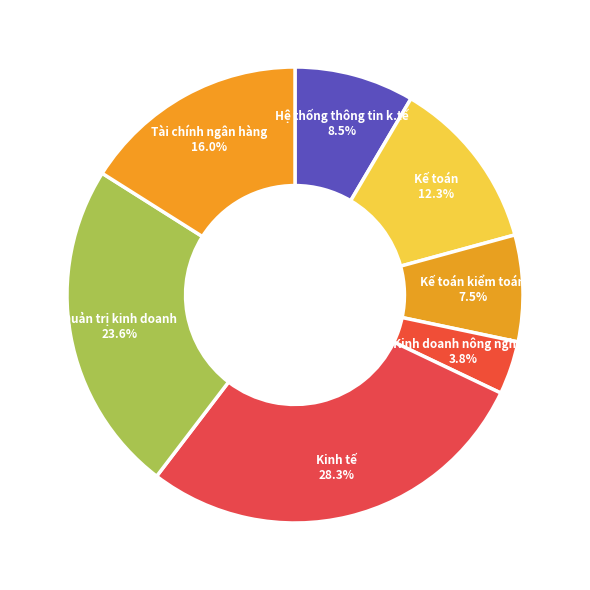

Which has a higher value, Kinh doanh nông nghiệp or Kế toán kiểm toán?

Kế toán kiểm toán